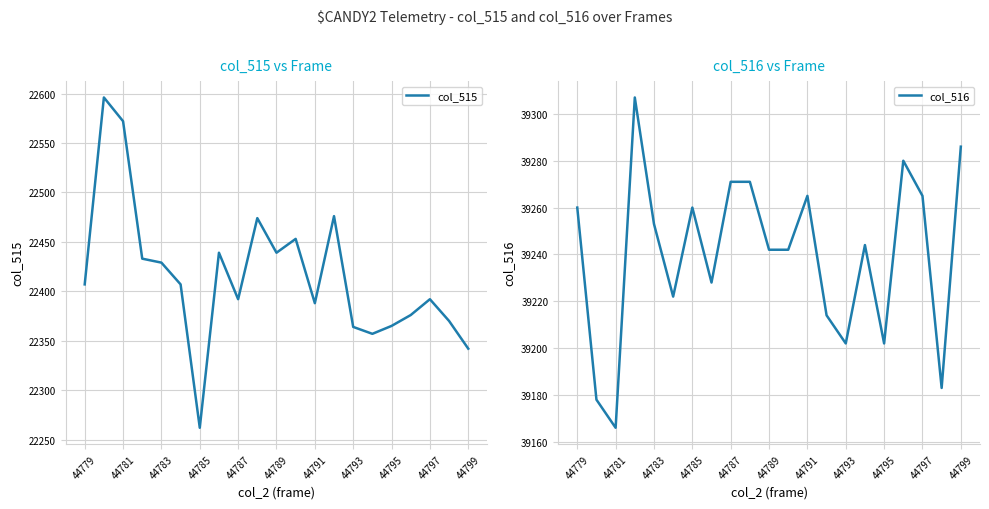

Count the number of data series in this chart.

2